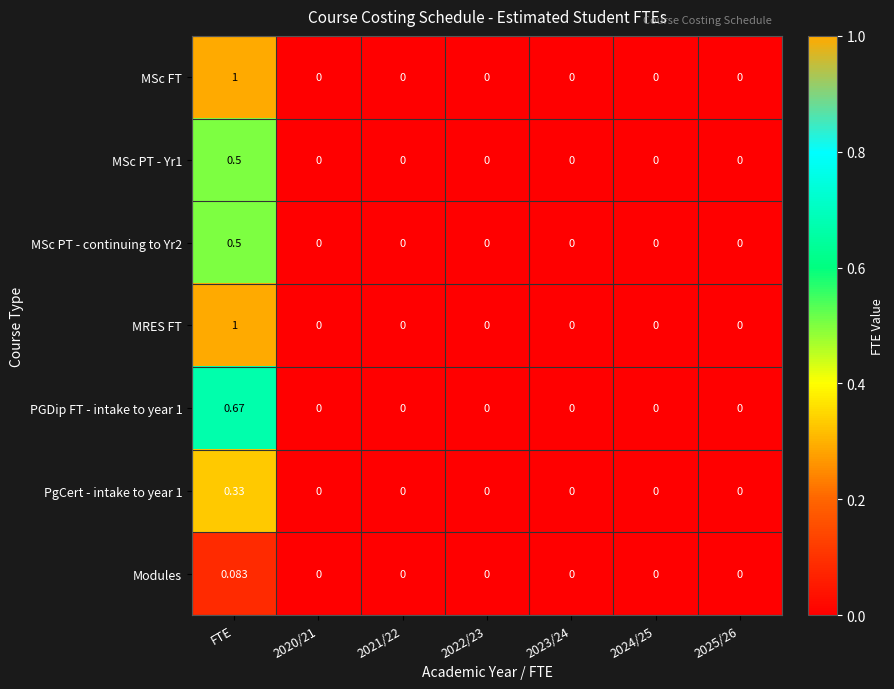

Is the value of MRES FT at 2020/21 greater than the value of PGDip FT - intake to year 1 at FTE?

No